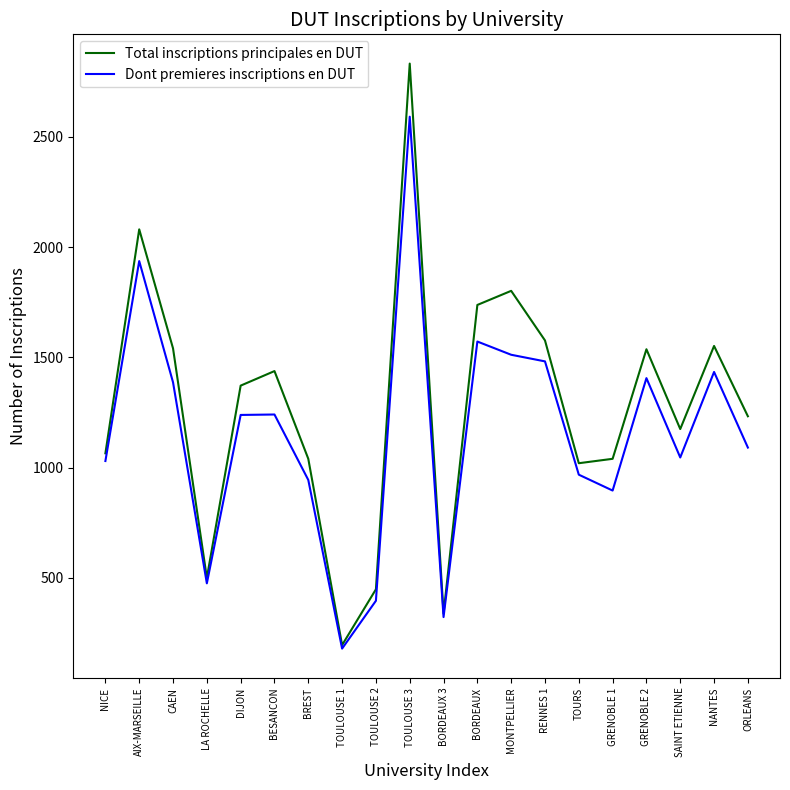

List the series in order of their peak value, lowest first.

Dont premieres inscriptions en DUT, Total inscriptions principales en DUT